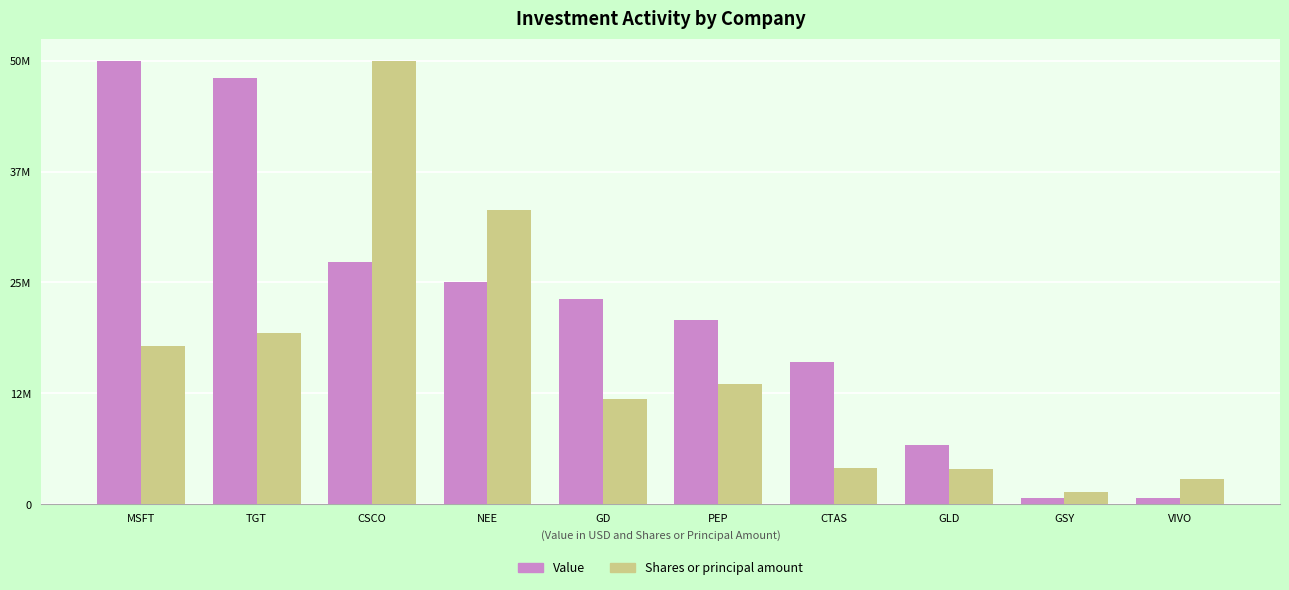

What is the difference between the maximum and minimum values in the Shares or principal amount series?

48801012.7